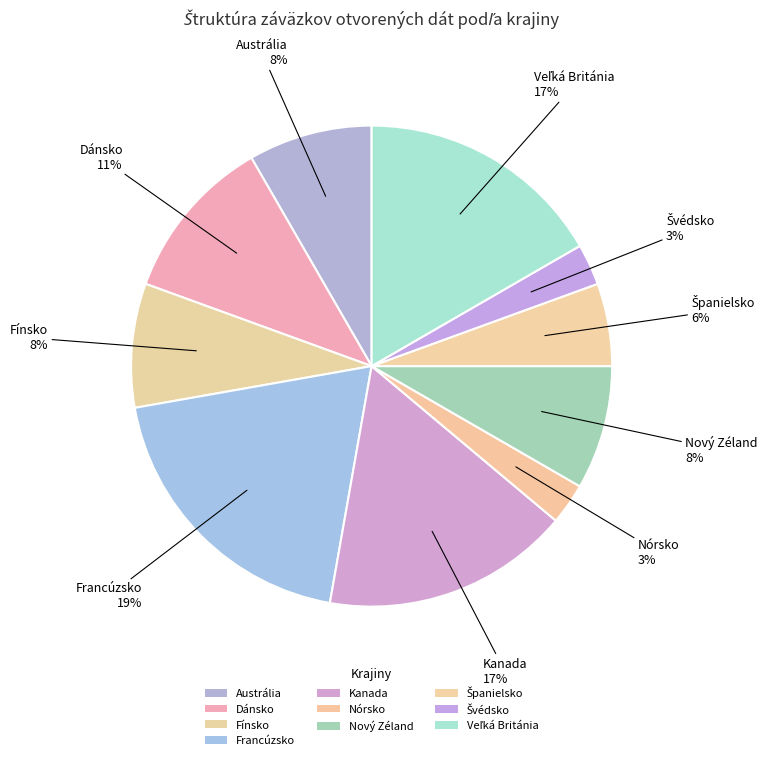

How many slices are in this pie chart?

10